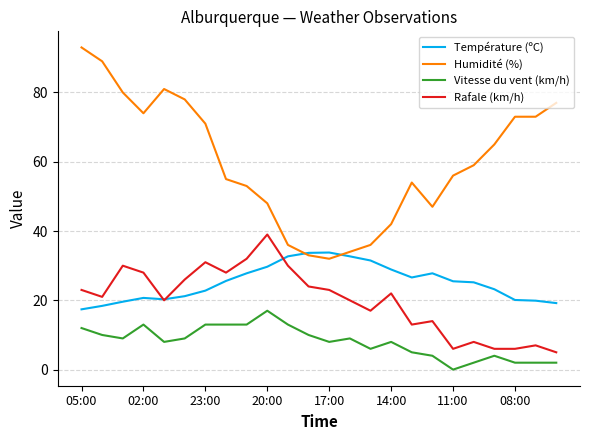

True or false: Humidité (%) and Rafale (km/h) cross at least once.

False